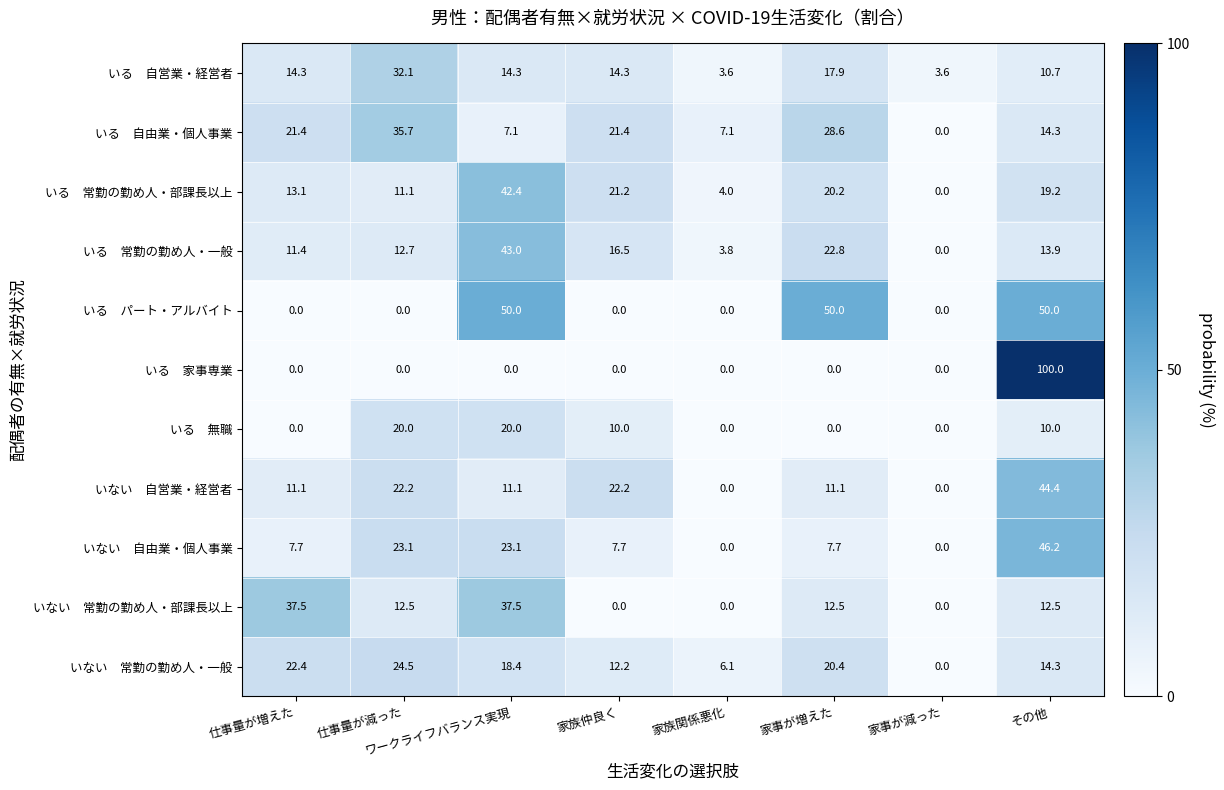

Which category has the highest value across all series?

その他